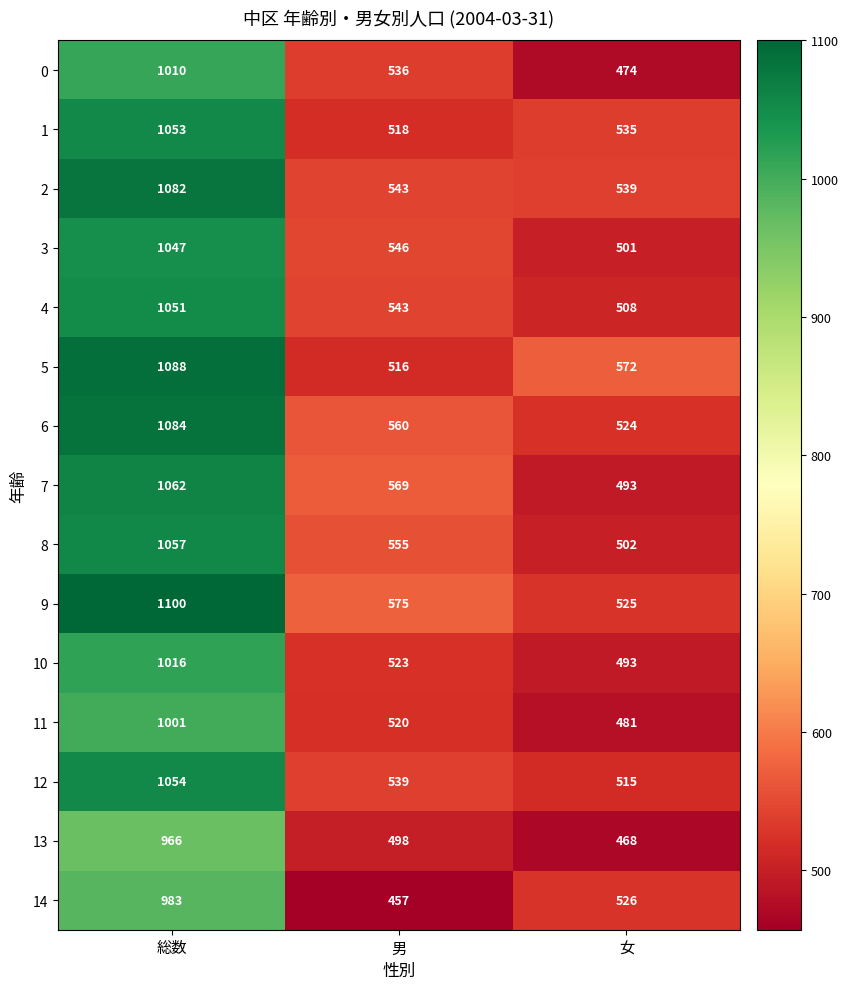

Which category has the highest value in the 12 series?

総数